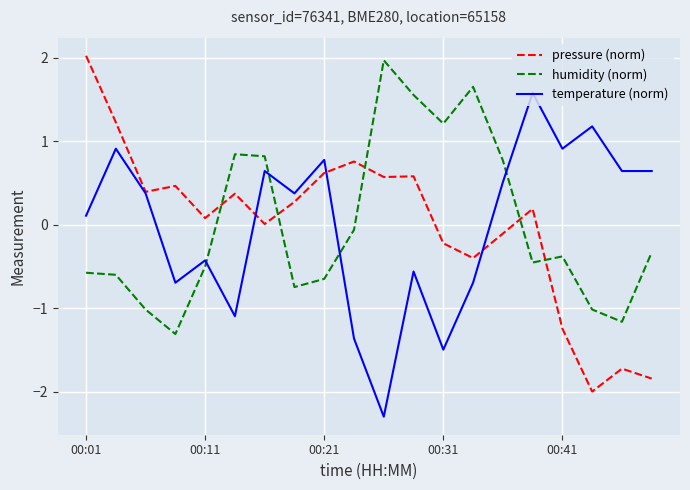

After their last crossing, which series has the higher values: temperature (norm) or humidity (norm)?

temperature (norm)